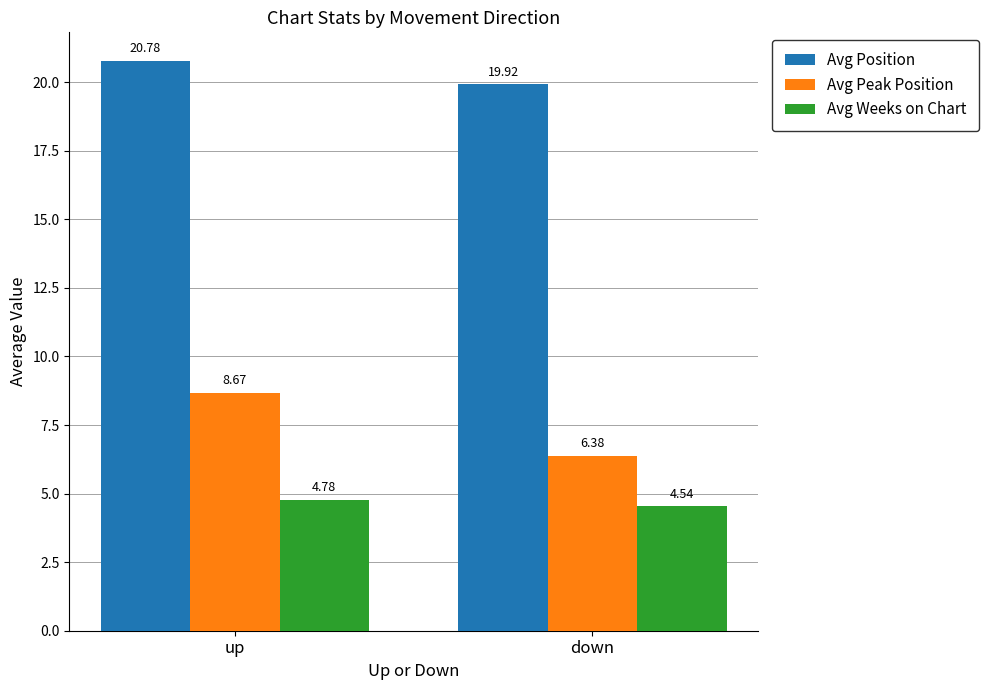

Which series has the largest total across all categories?

Avg Position